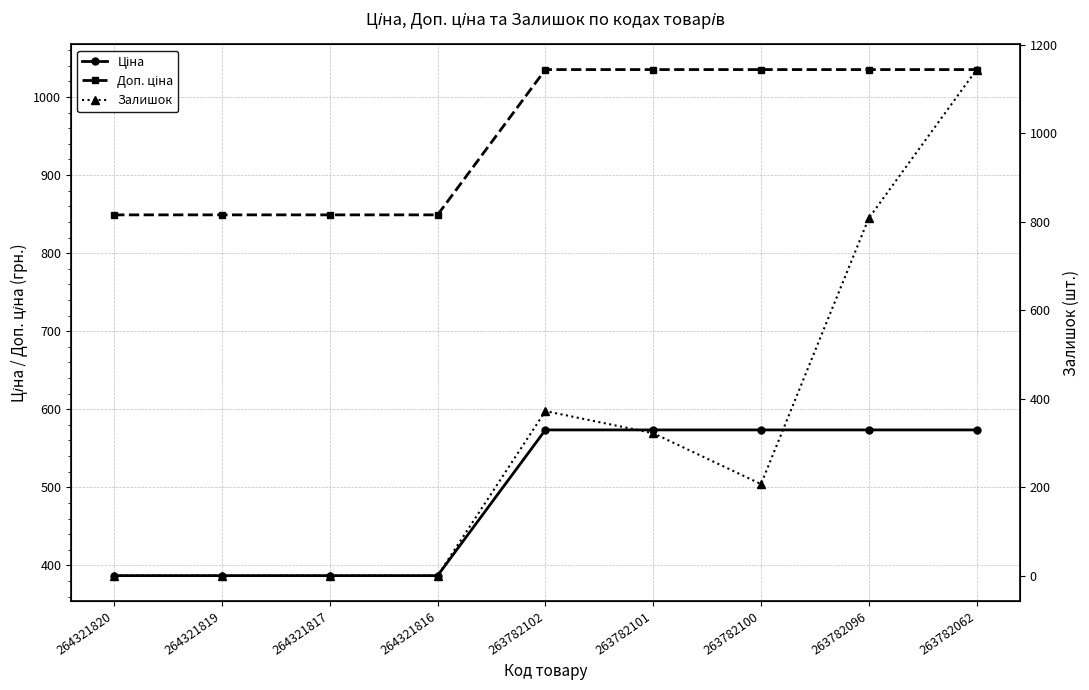

How many lines are shown in the chart?

3